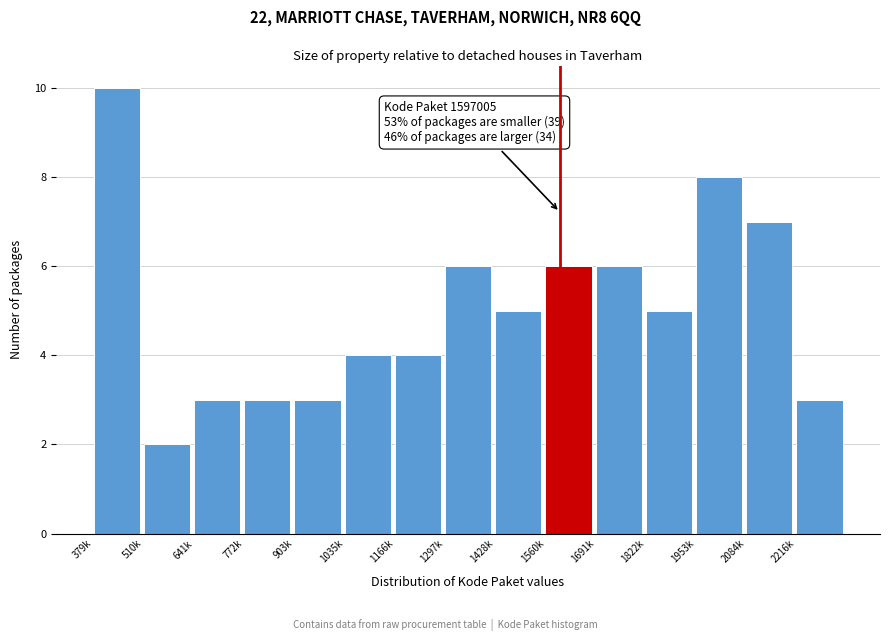

Reading left to right, list all the values displayed in this chart.

379k=10	510k=2	641k=3	772k=3	903k=3	1035k=4	1166k=4	1297k=6	1428k=5	1560k=6	1691k=6	1822k=5	1953k=8	2084k=7	2216k=3